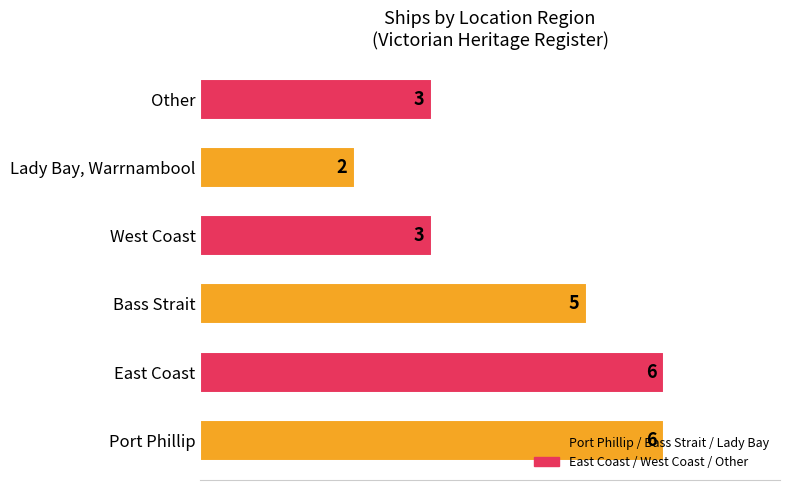

Between Other and Lady Bay, Warrnambool, which is larger?

Other